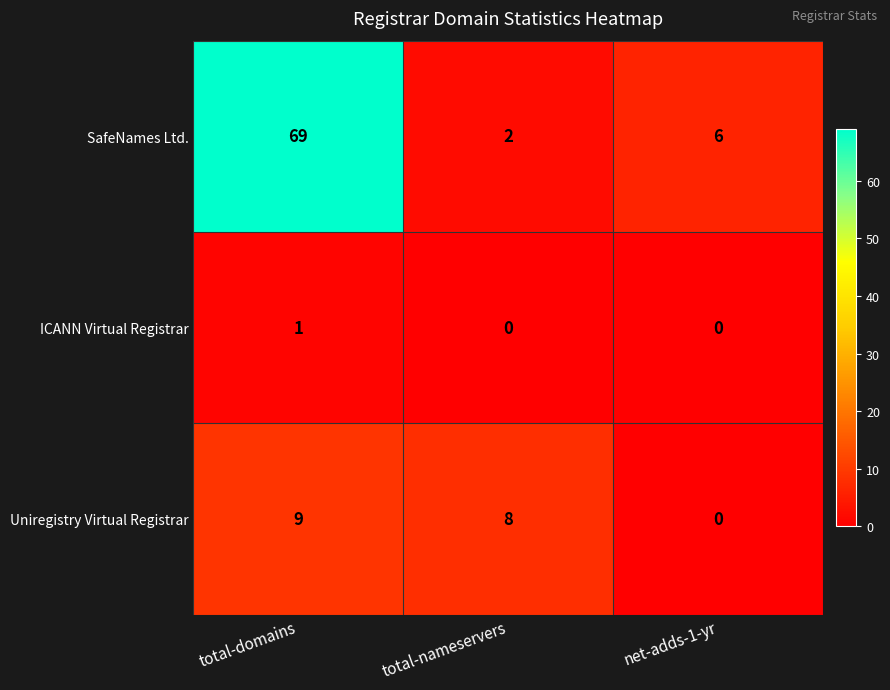

The value of SafeNames Ltd. at total-domains is 69. True or false?

True